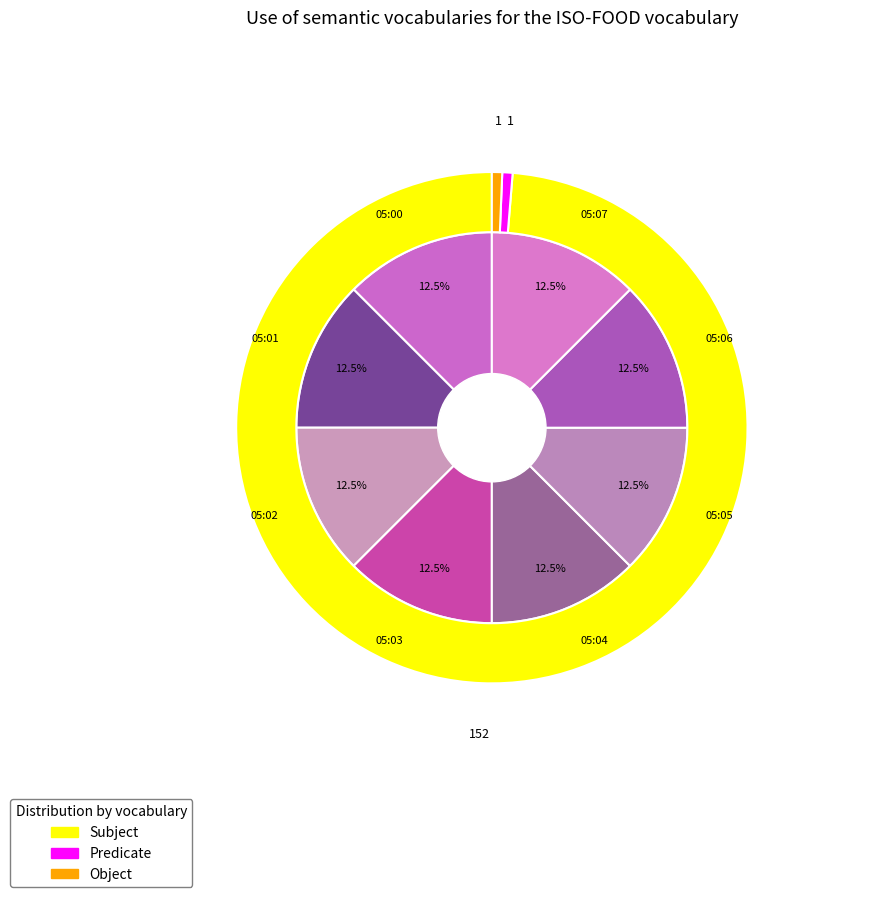

Count the number of slices in the pie.

8